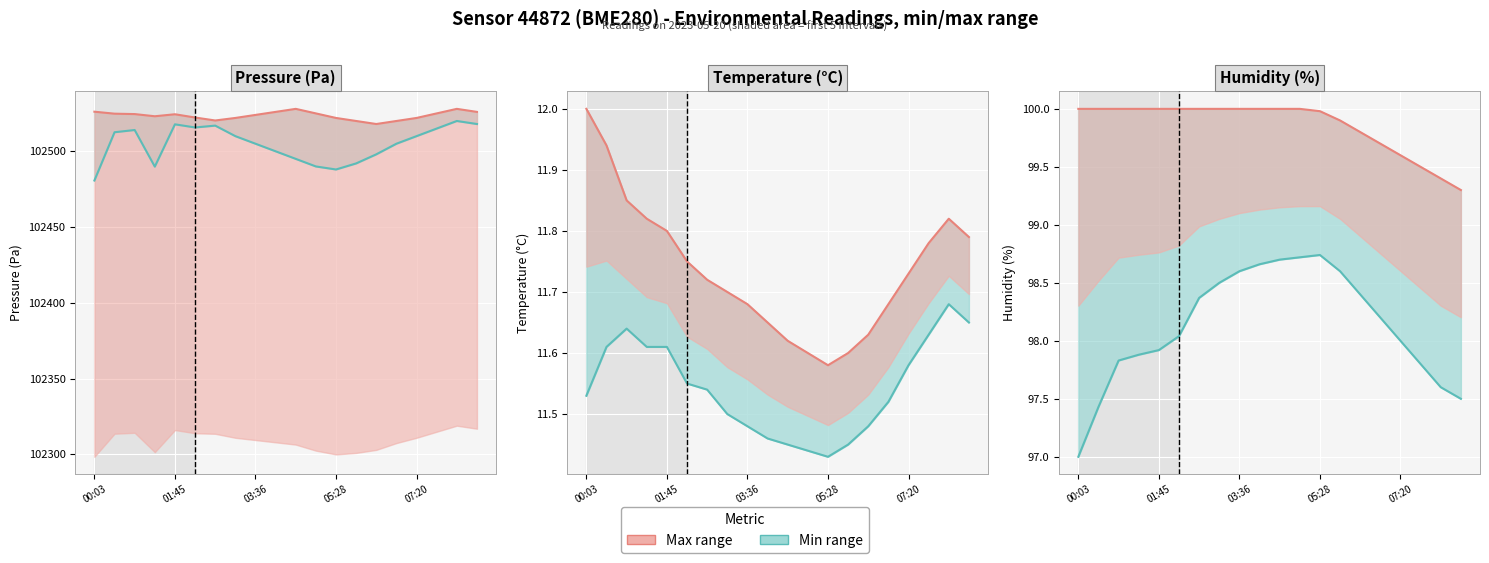

What is the value of the Min value point at the 18th from the left?

97.8